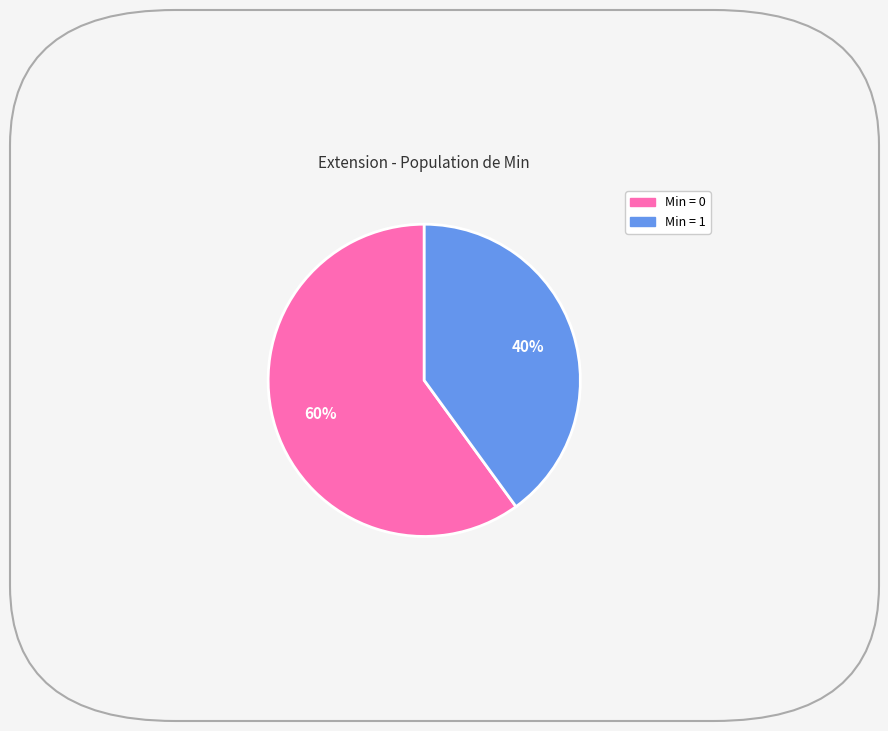

Is there any slice that represents more than half of the pie?

Yes